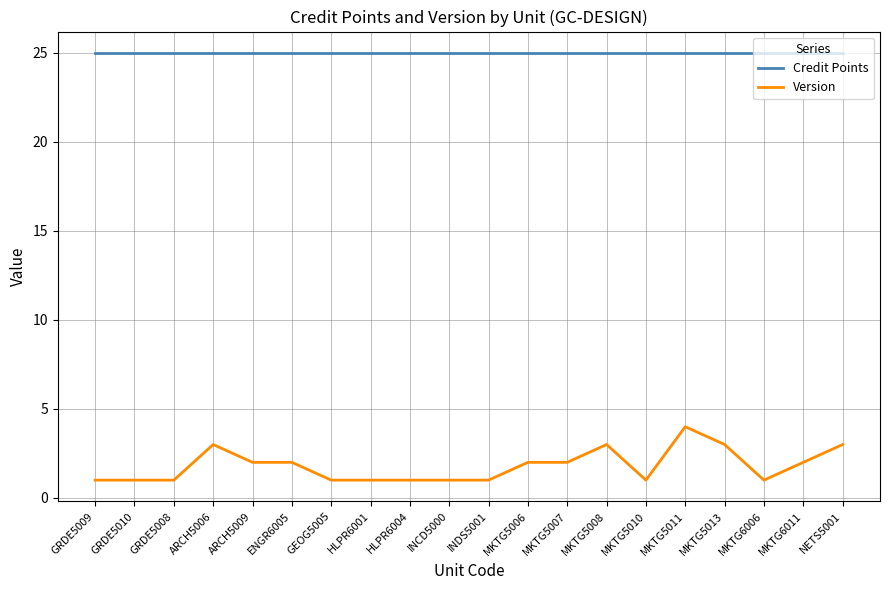

What is the difference between the second highest and second lowest values in the Version series?

2